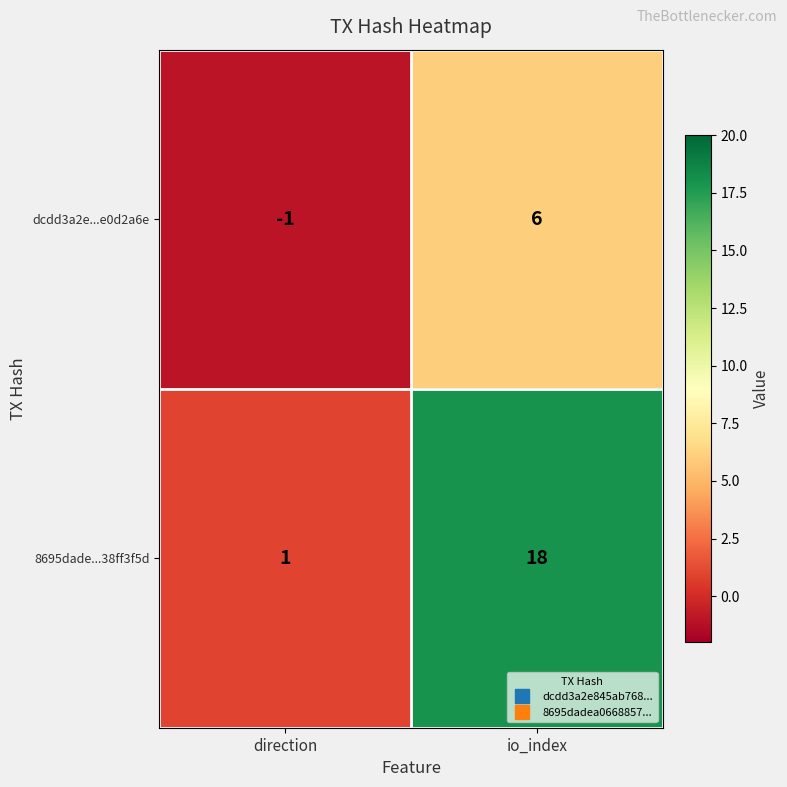

Which series has the widest spread of values?

8695dade...38ff3f5d